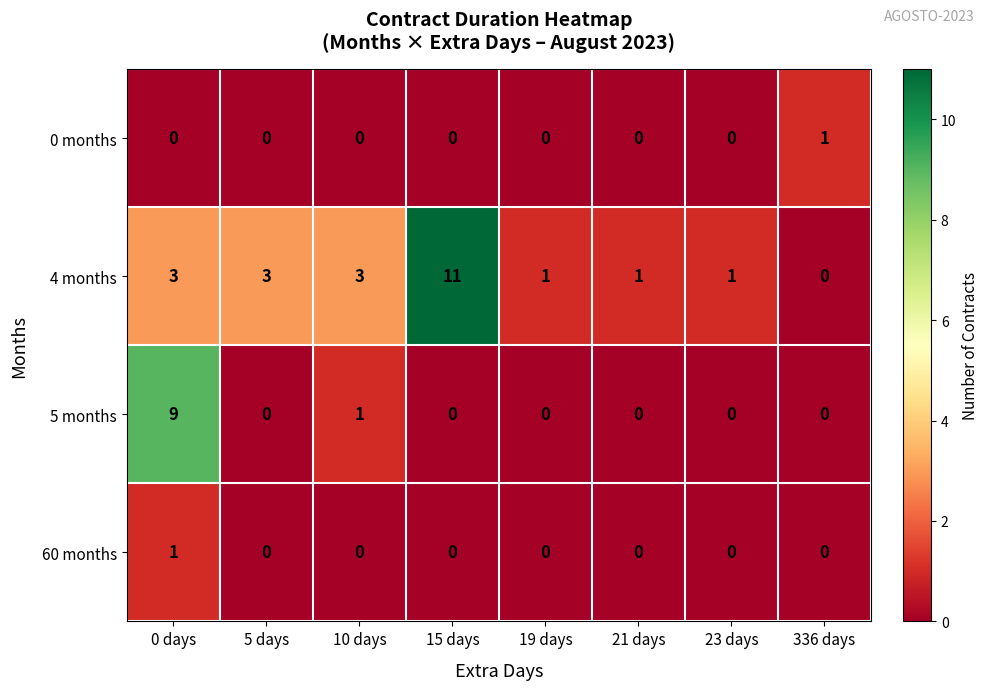

True or false: 0 months has a value of 0 at 10 days.

True